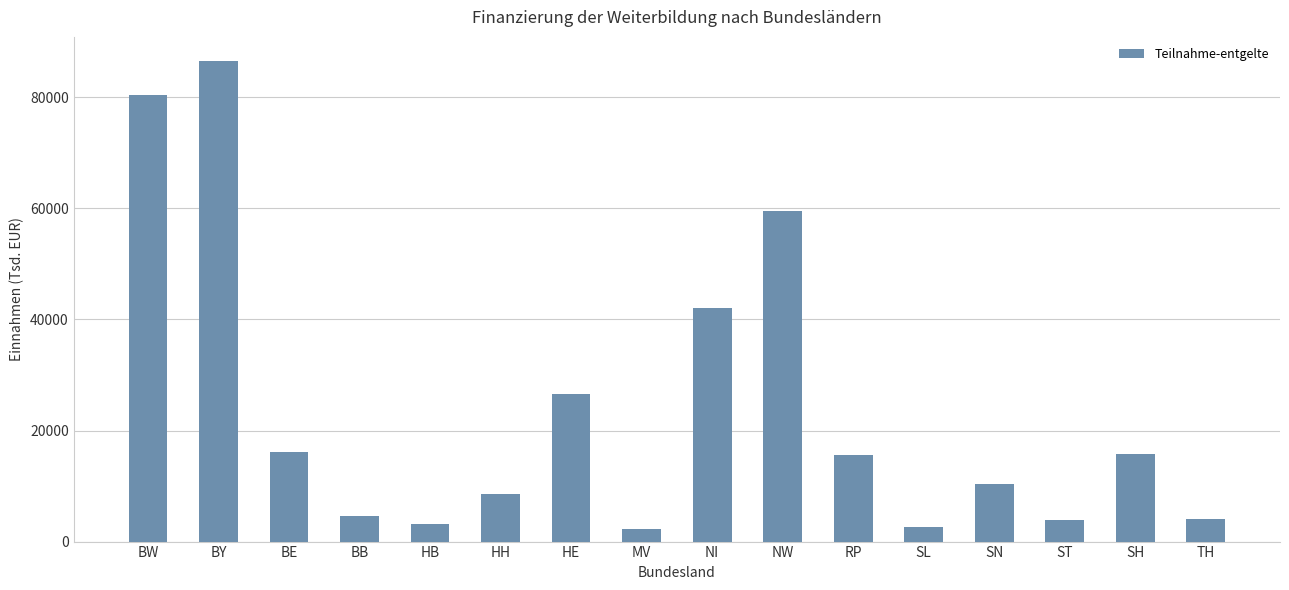

What value does the data have at TH?

4064.0